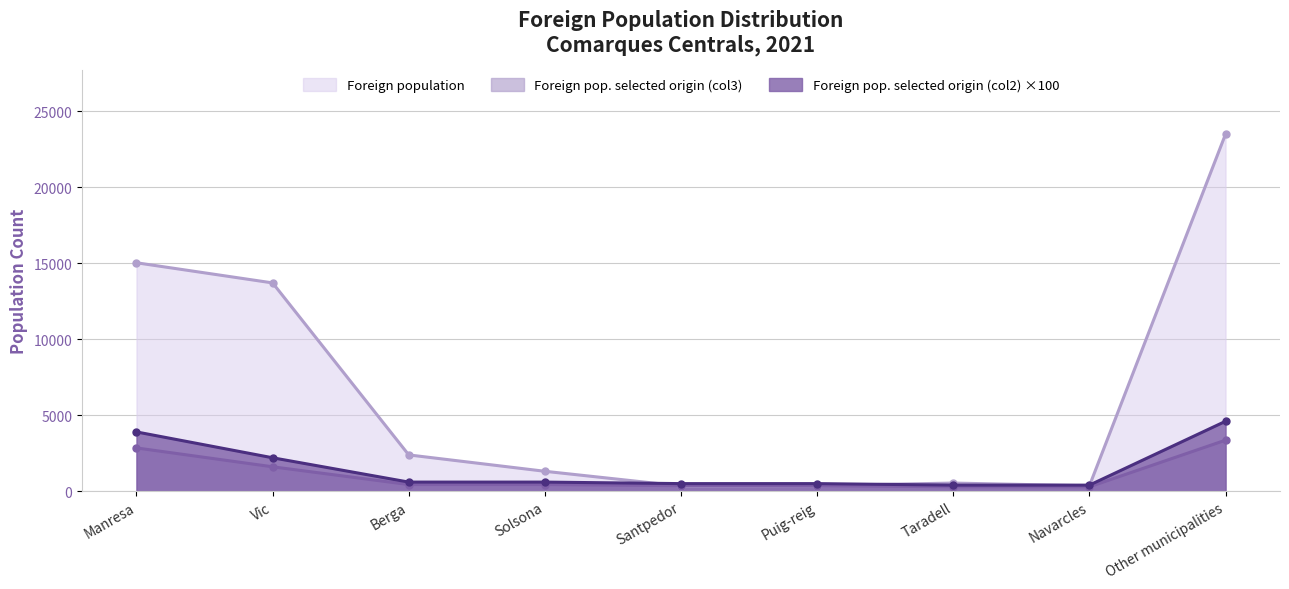

Which has a higher value, Navarcles or Other municipalities?

Other municipalities